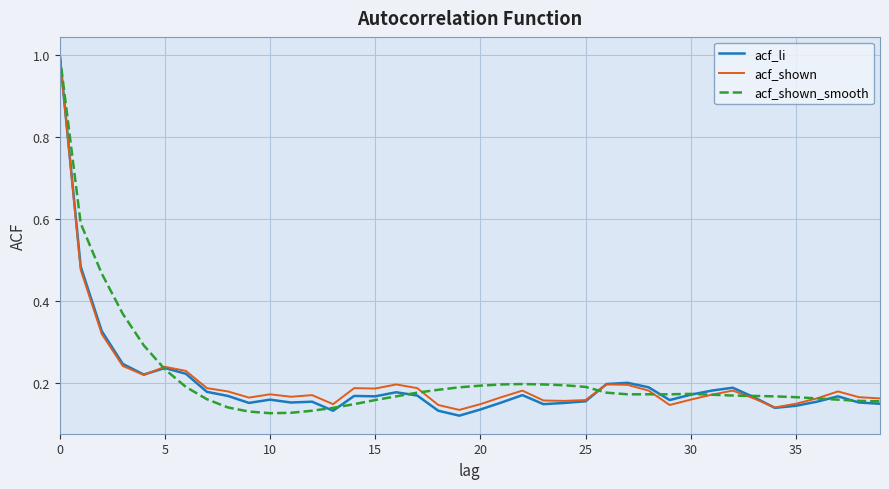

What is the highest value of the acf_li series?

1.0